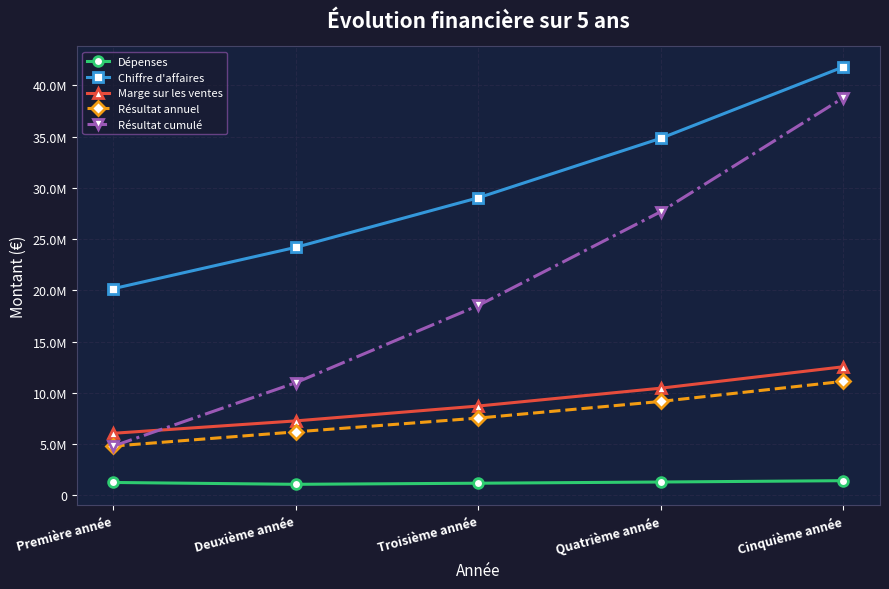

Does the chart have visible grid lines?

Yes